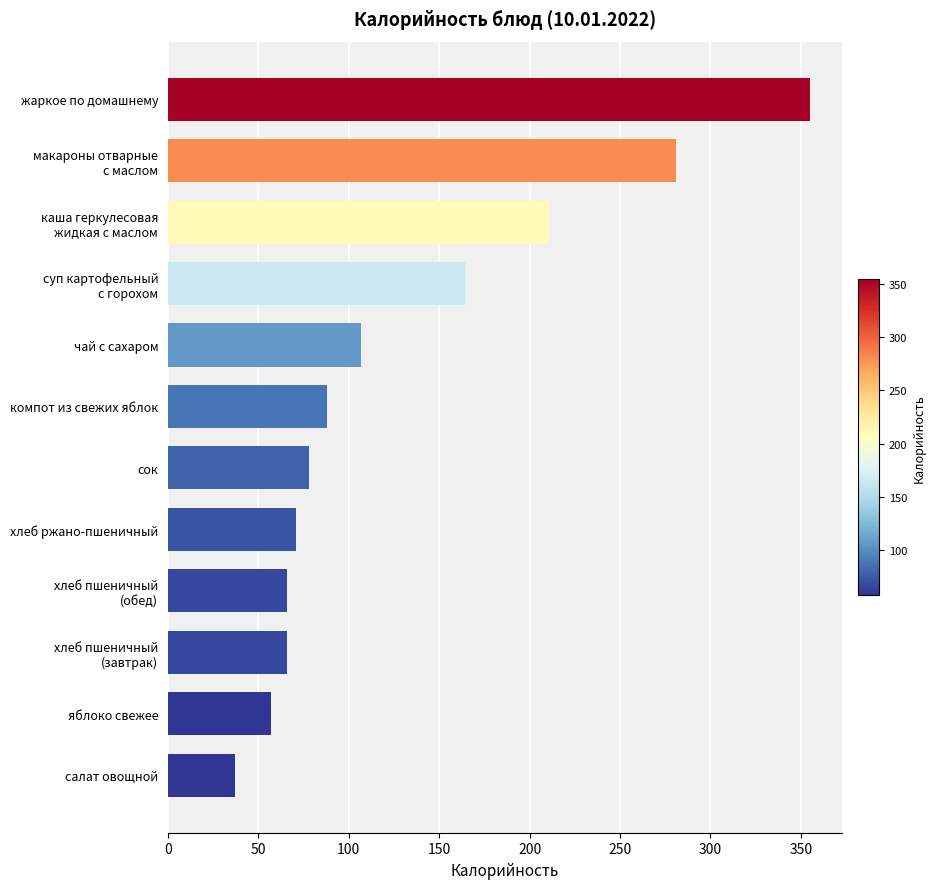

What is the maximum value shown in the chart?

355